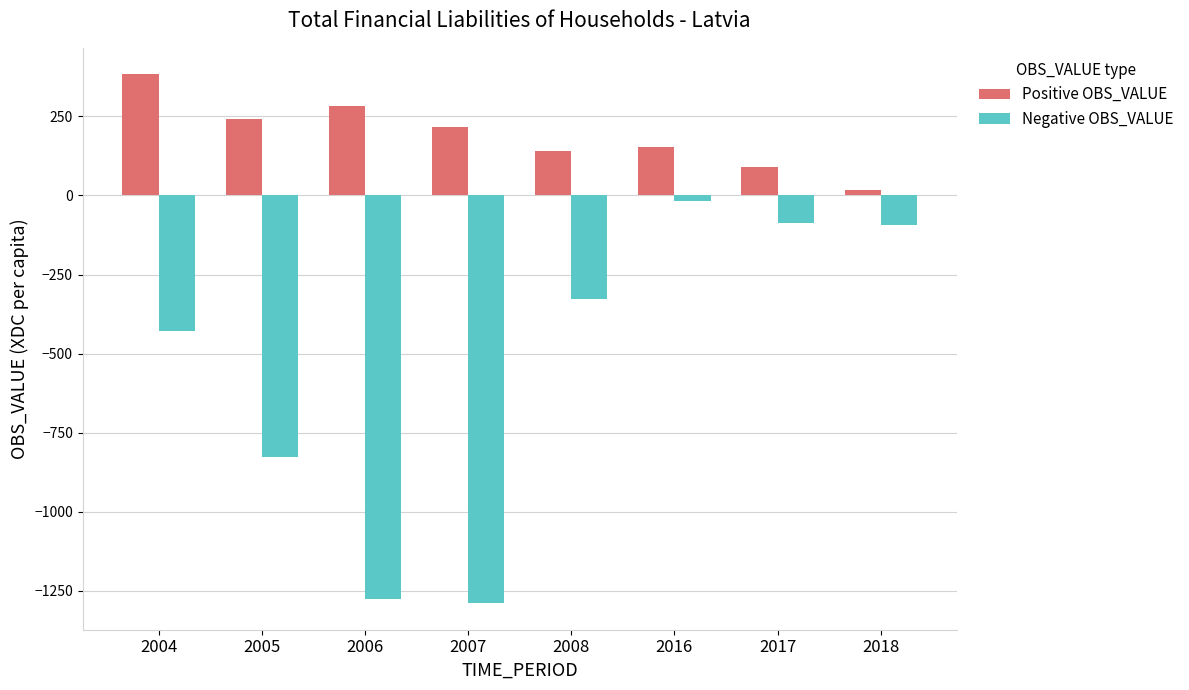

Reading right to left, list all the values displayed in this chart.

Positive OBS_VALUE: 2018=16.6	2017=90.0	2016=152.4	2008=138.9	2007=215.3	2006=281.2	2005=241.7	2004=382.7
Negative OBS_VALUE: 2018=-94.6	2017=-86.4	2016=-17.7	2008=-326.2	2007=-1288.9	2006=-1274.4	2005=-826.5	2004=-430.0